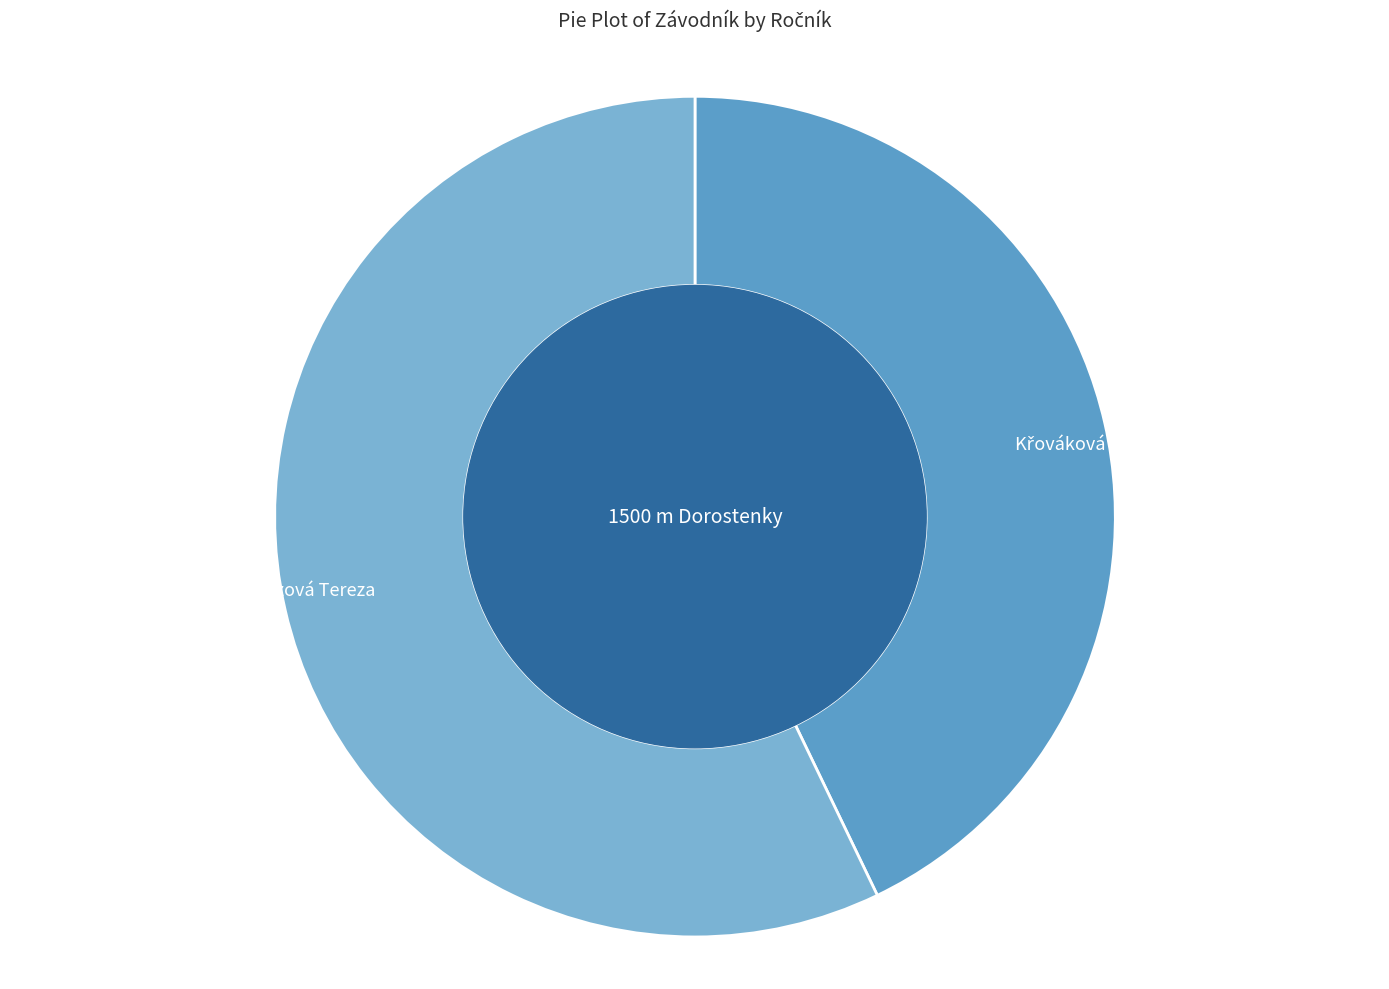

Count the number of slices in the pie.

2